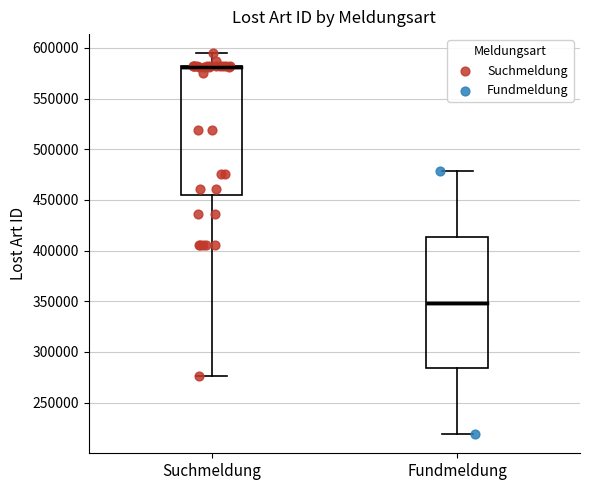

Where is the lower edge of the box for Suchmeldung on the y-axis? The values are not printed on the chart, so give them approximately, as read against the axis.

455000